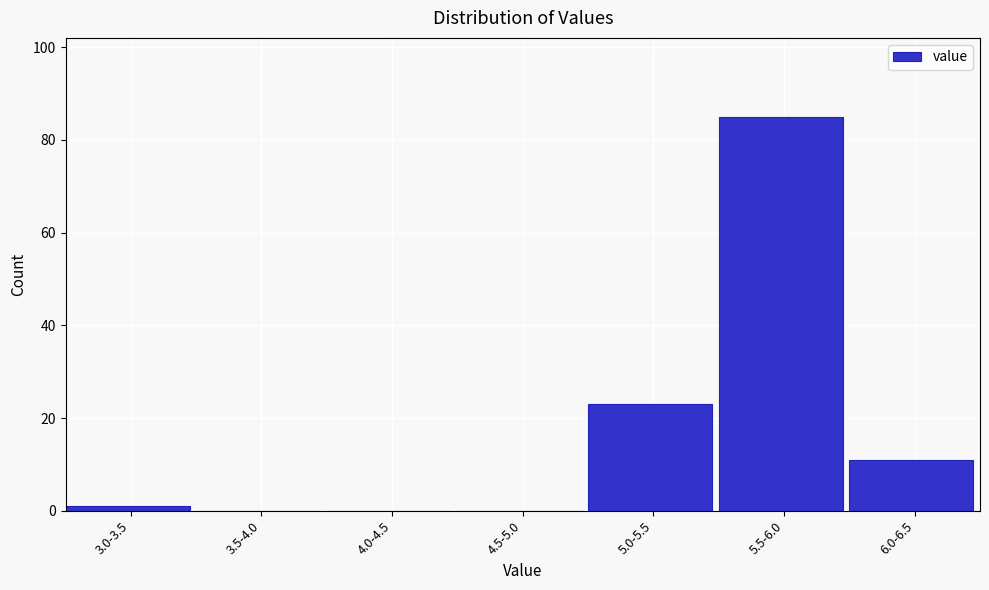

Reading left to right, extract all data points from this chart.

3.0-3.5=1	3.5-4.0=0	4.0-4.5=0	4.5-5.0=0	5.0-5.5=23	5.5-6.0=85	6.0-6.5=11